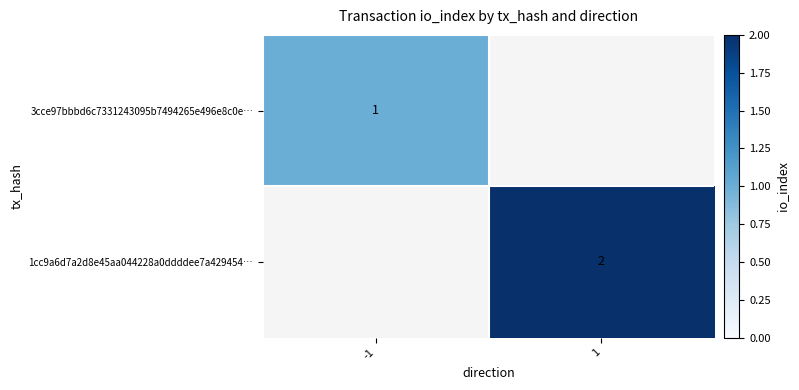

True or false: 1cc9a6d7a2d8e45aa044228a0ddddee7a429454… has a value of 4 at 1.

False